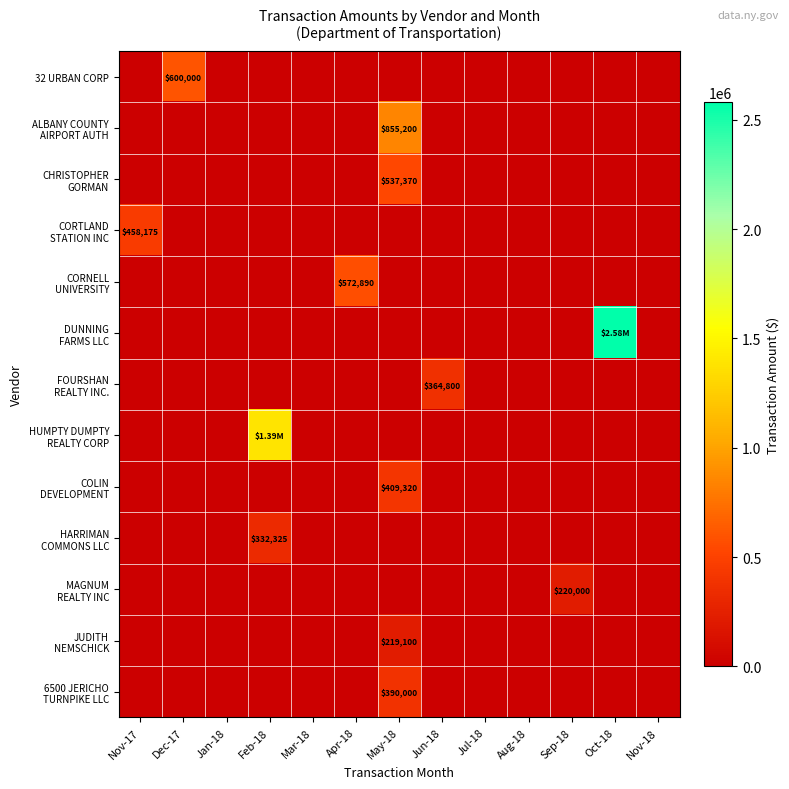

At how many categories does at least one series exceed 1734799?

1